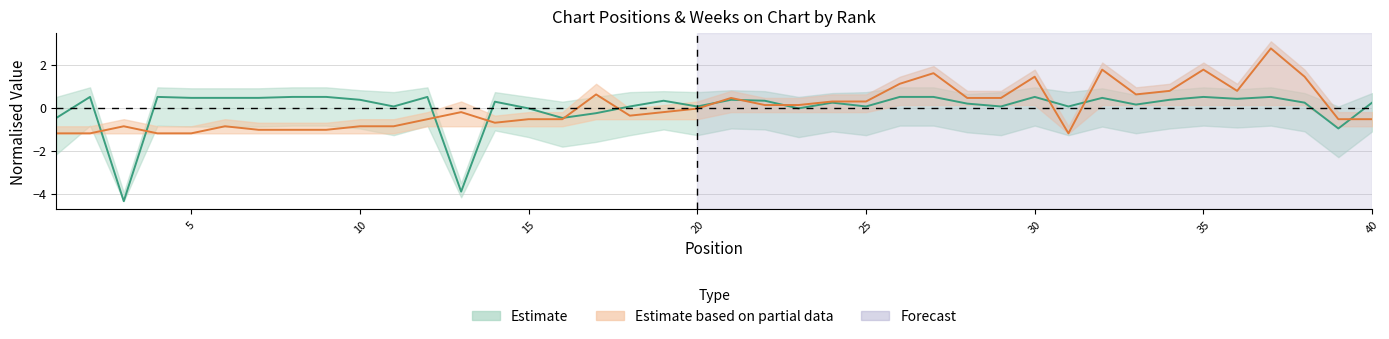

Reading right to left, list all the values displayed in this chart.

Peak Position: -0.5	-0.5	1.4	2.8	0.8	1.8	0.8	0.6	1.8	-1.2	1.4	0.4	0.4	1.6	1.1	0.3	0.3	0.1	0.1	0.4	-0.0	-0.2	-0.4	0.6	-0.5	-0.5	-0.7	-0.2	-0.5	-0.9	-0.9	-1.0	-1.0	-1.0	-0.9	-1.2	-1.2	-0.9	-1.2	-1.2
Weeks on Chart: 0.2	-1.0	0.2	0.5	0.4	0.5	0.4	0.1	0.5	0.1	0.5	0.1	0.2	0.5	0.5	0.1	0.2	-0.0	0.3	0.4	0.1	0.3	0.1	-0.3	-0.5	-0.0	0.3	-3.9	0.5	0.1	0.4	0.5	0.5	0.5	0.5	0.5	0.5	-4.3	0.5	-0.5